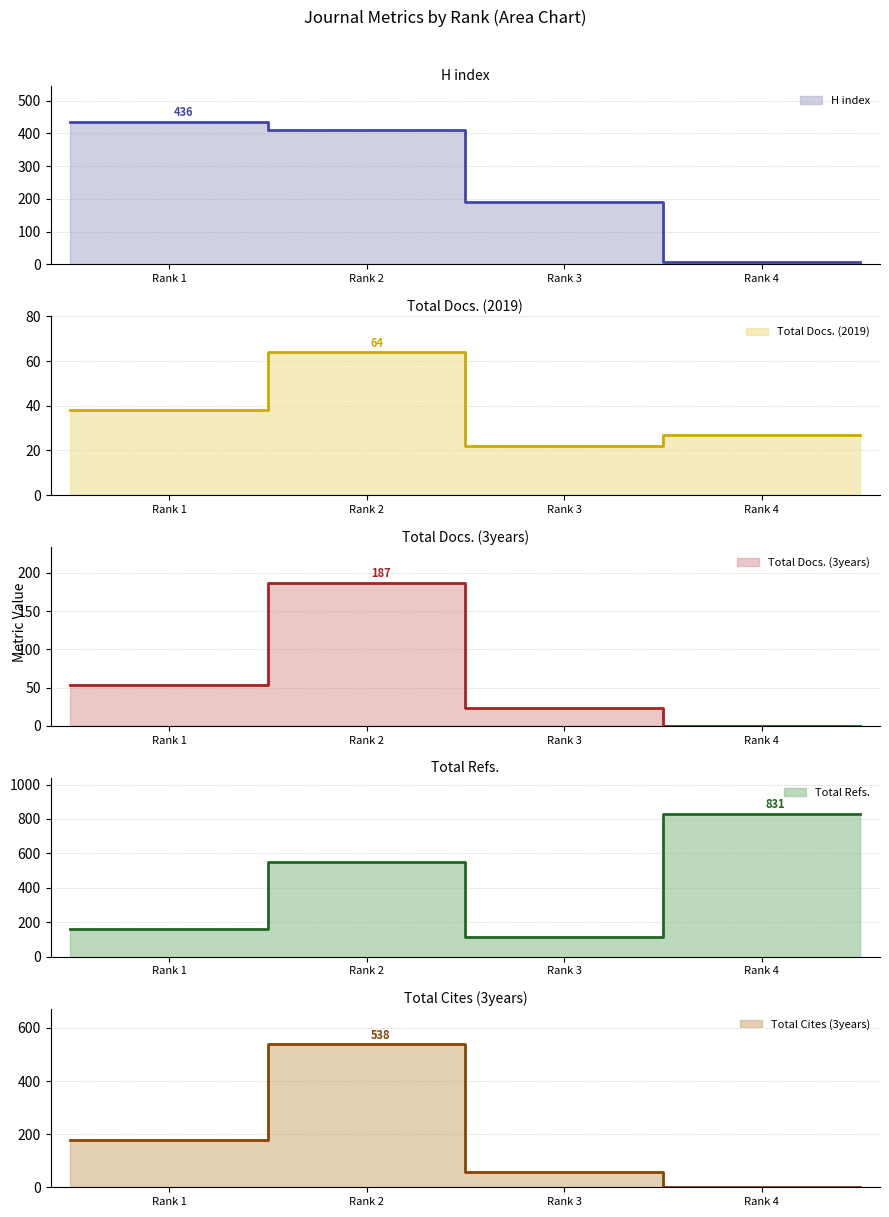

Which series has the widest spread of values?

Total Refs.